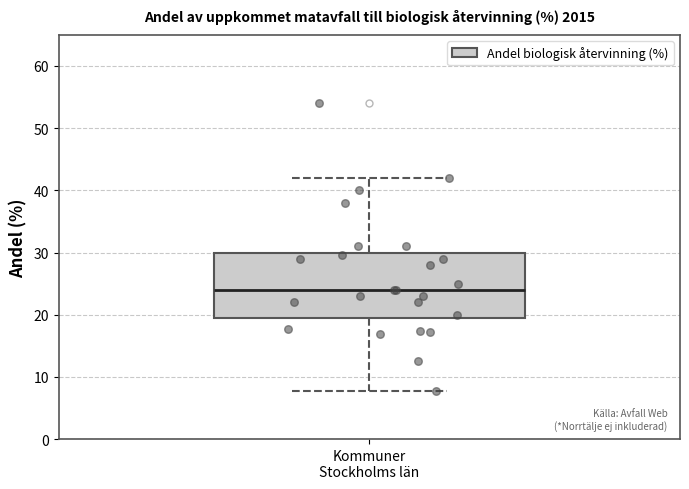

Where does the lower whisker of the box for Kommuner Stockholms län end on the y-axis? The values are not printed on the chart, so give them approximately, as read against the axis.

8